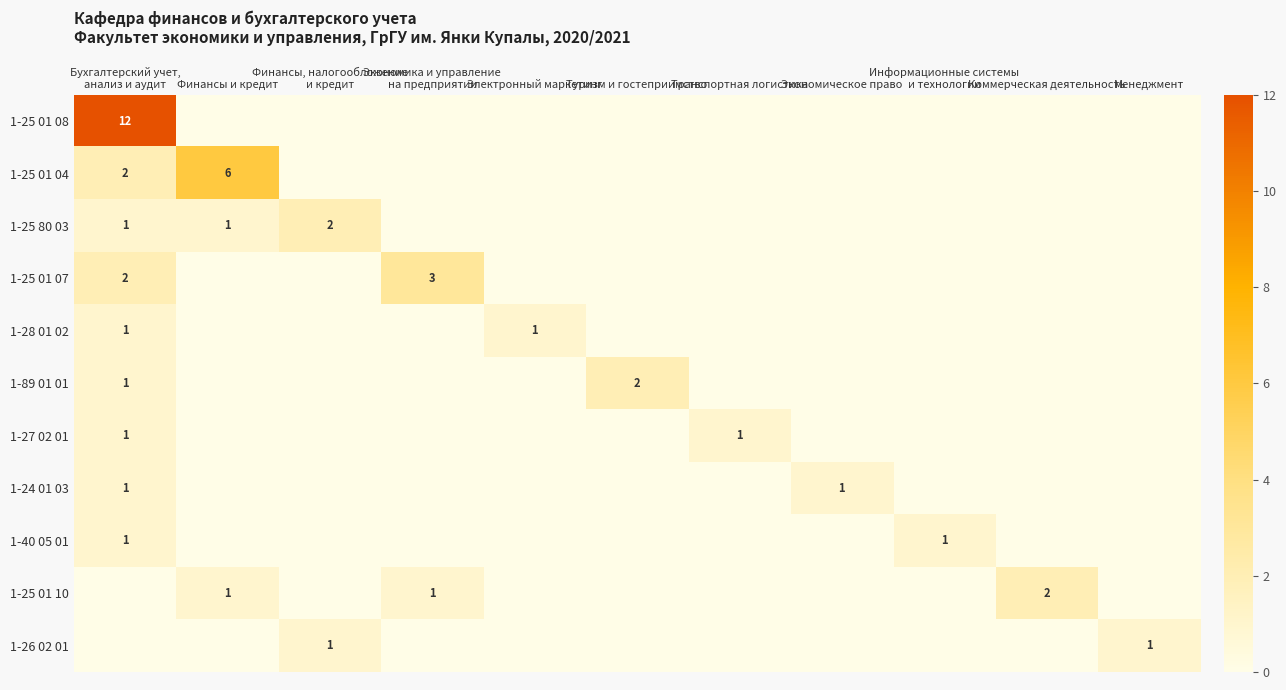

Between Электронный маркетинг and Менеджмент, which is larger?

Электронный маркетинг